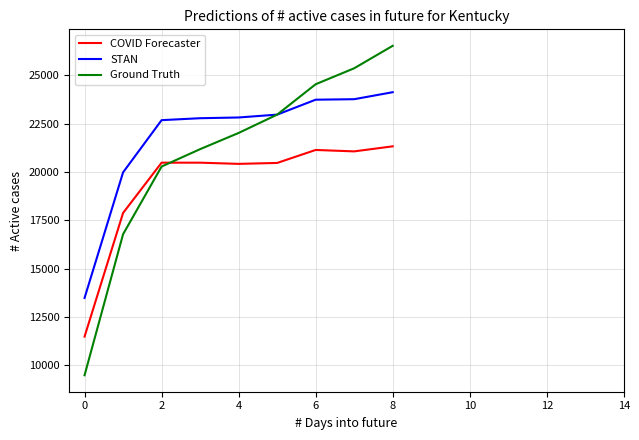

True or false: STAN and COVID Forecaster intersect in this chart.

False